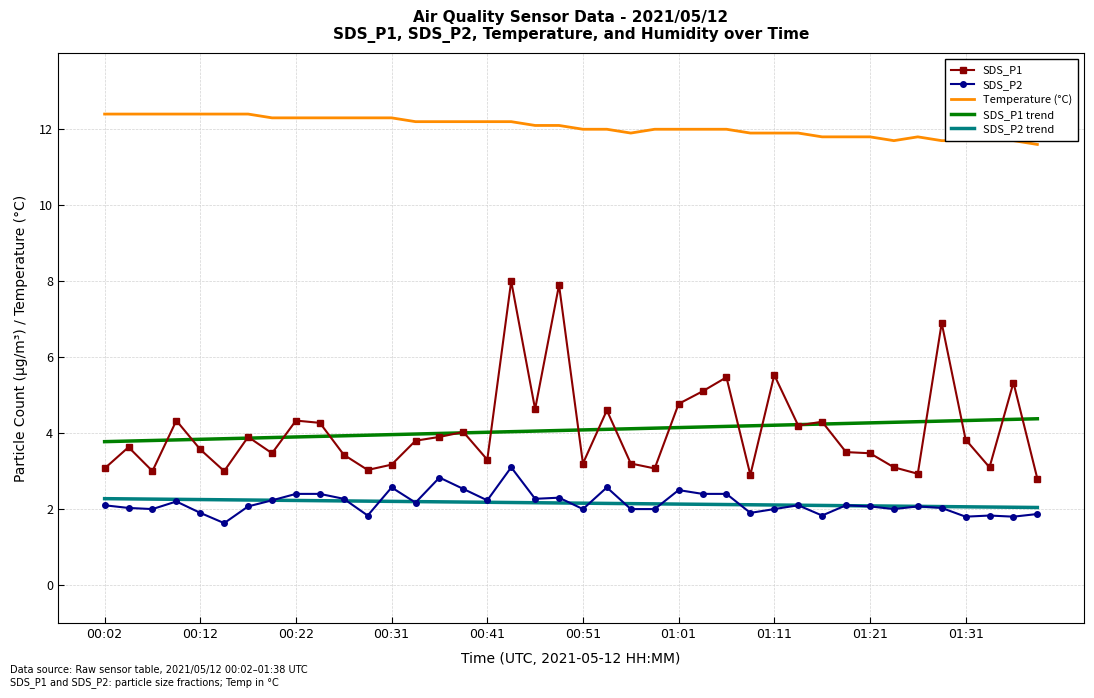

List the series in order of their peak value, lowest first.

SDS_P2 trend, SDS_P2, SDS_P1 trend, SDS_P1, Temperature (°C)